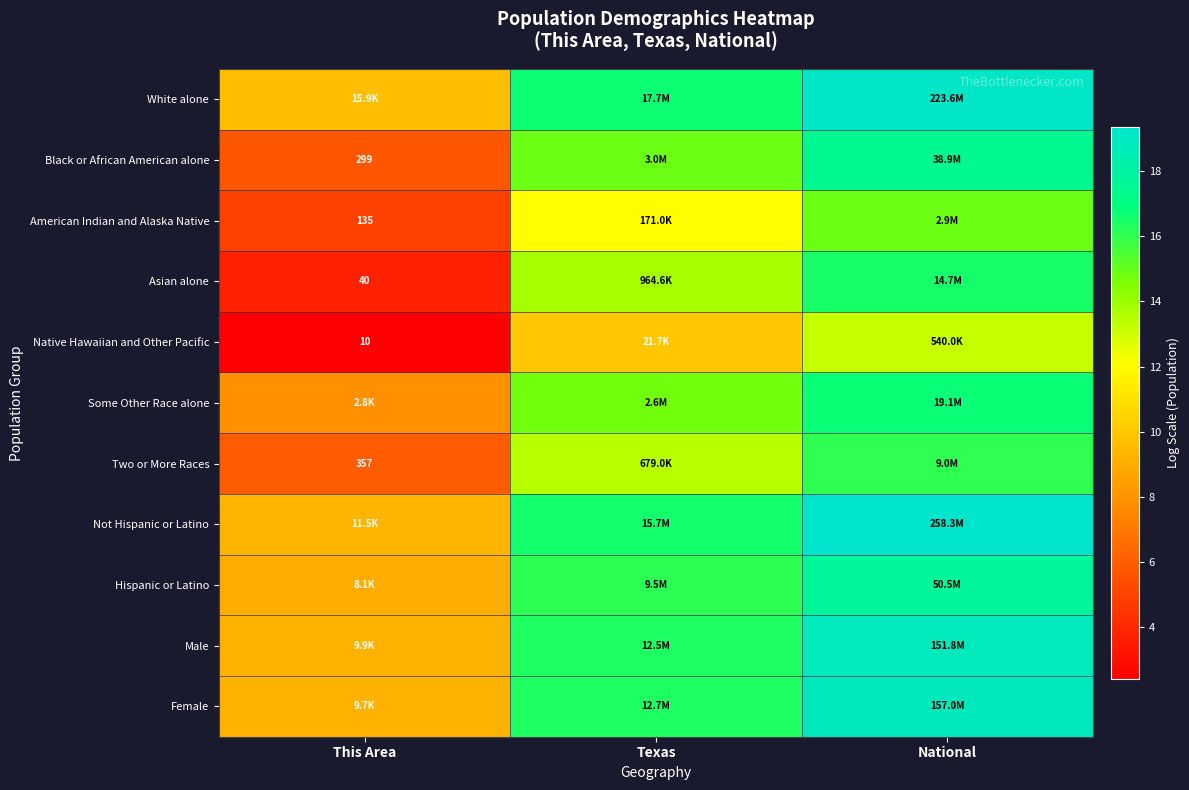

Between Texas and National, which is larger?

National